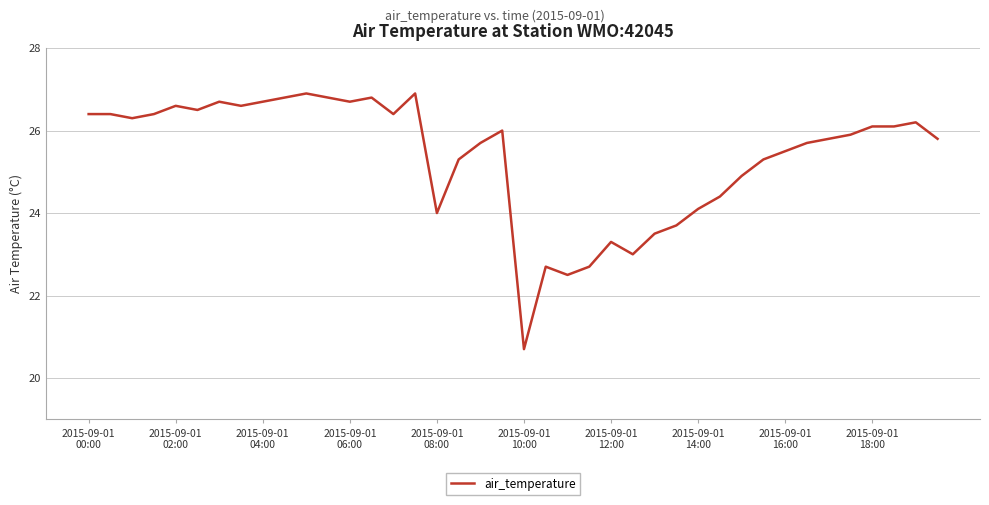

What is the difference between the maximum and minimum values?

6.2